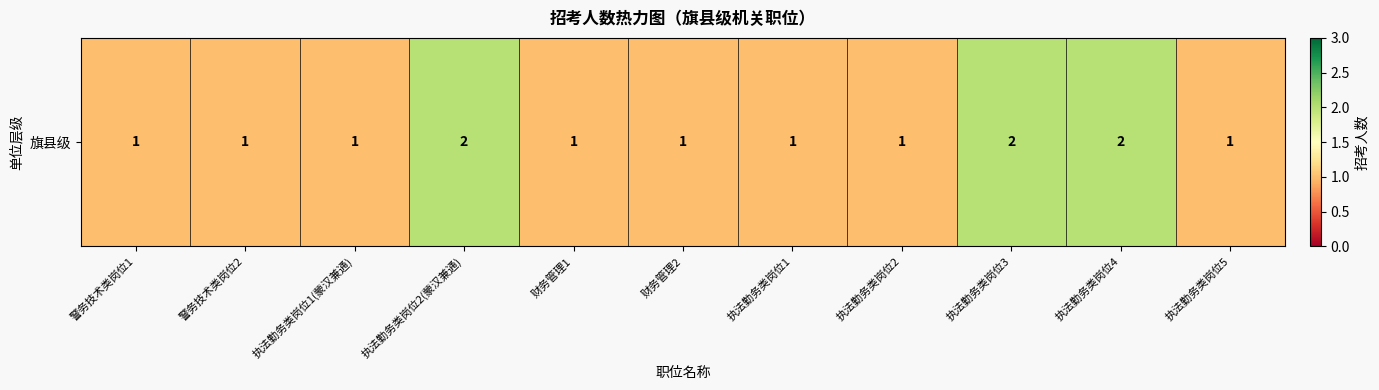

The value at 执法勤务类岗位1(蒙汉兼通) is 1. True or false?

False